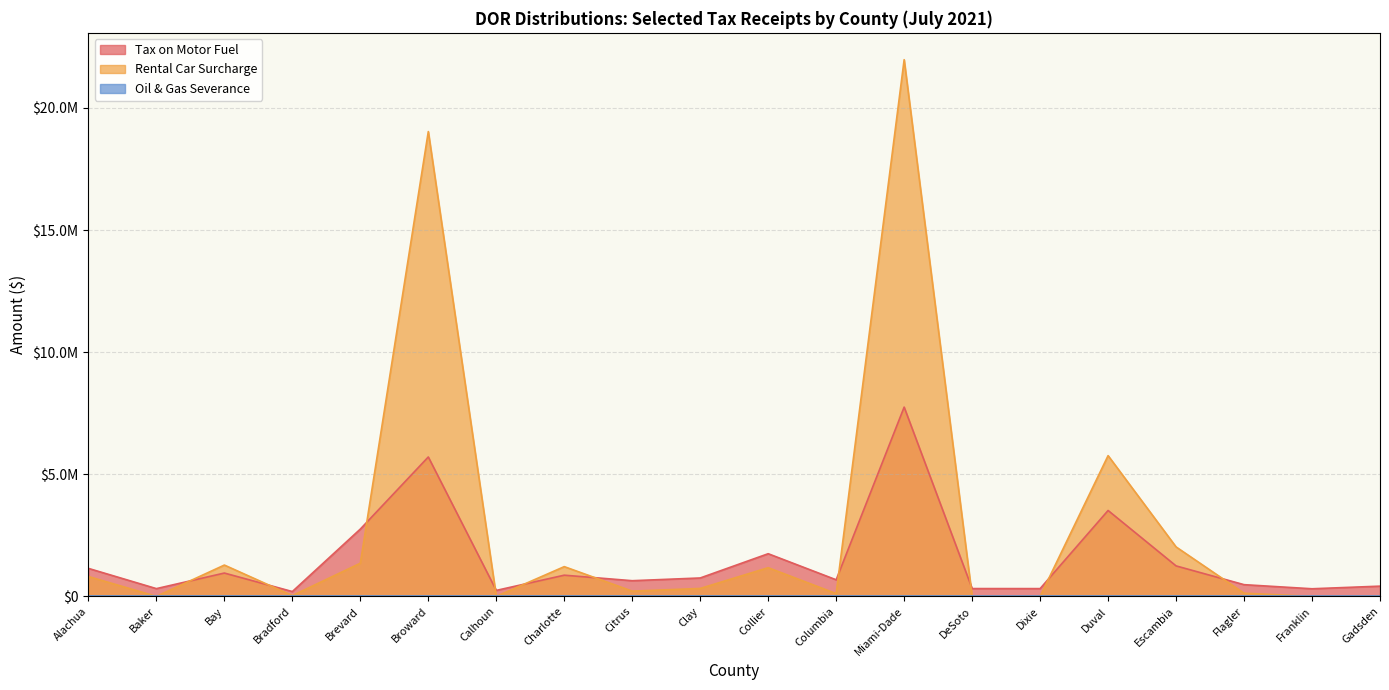

What value does the Tax on Motor Fuel series have at Bay?

954738.6